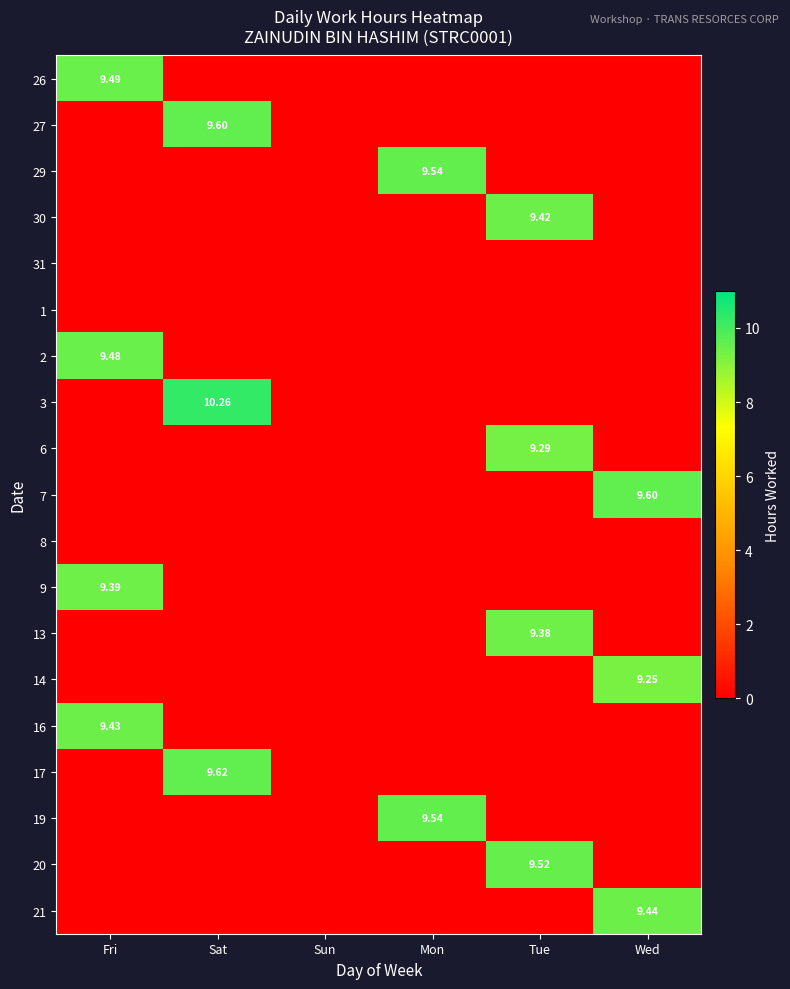

List the labels in order of 13 value, smallest first.

Fri, Sat, Sun, Mon, Wed, Tue